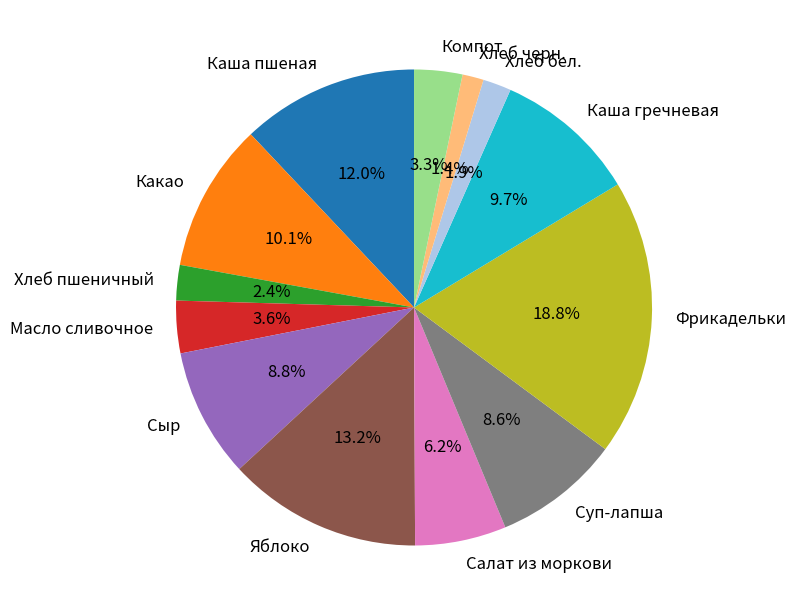

What percentage do Фрикадельки and Компот together represent?

22.1%